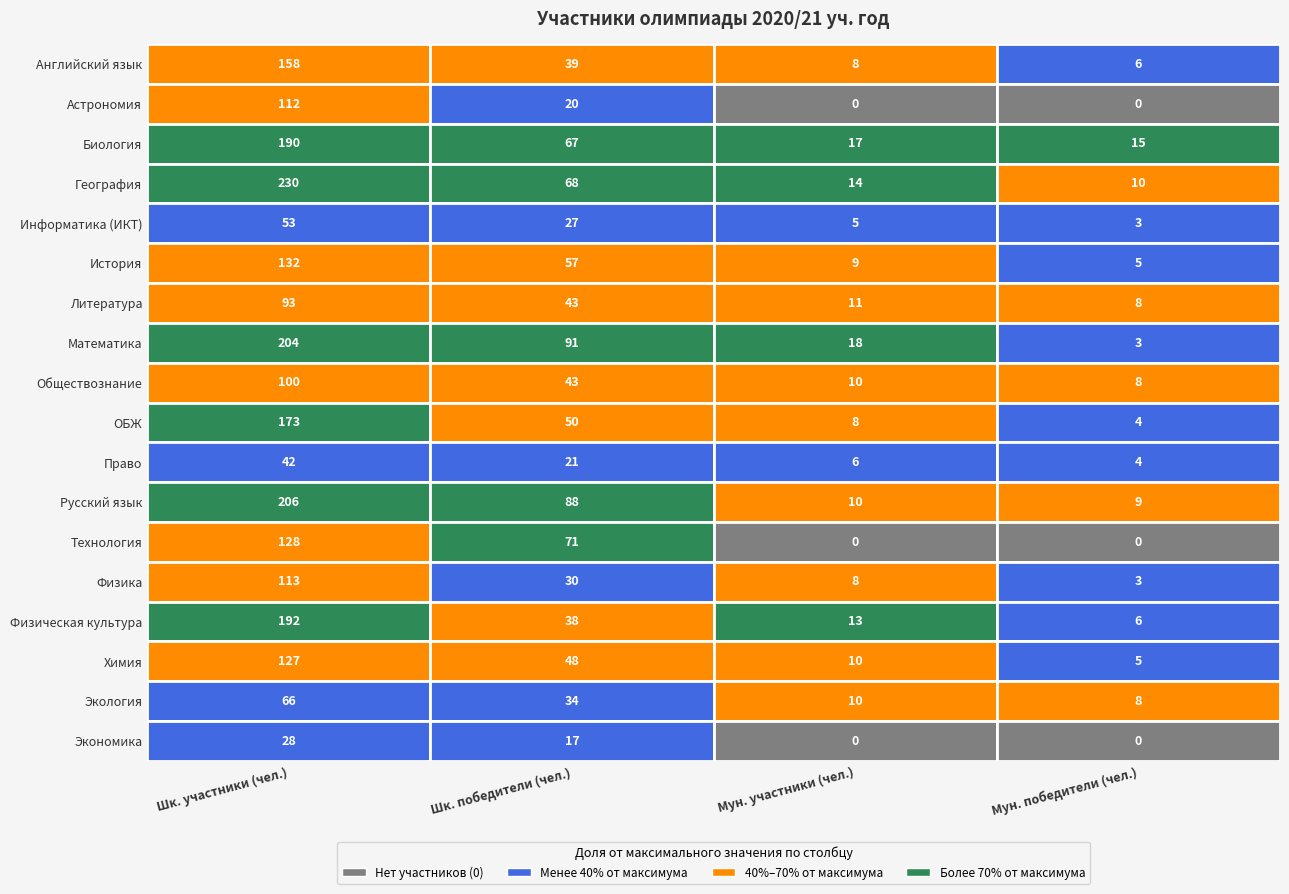

Is it true that Химия equals 48 at 1?

True